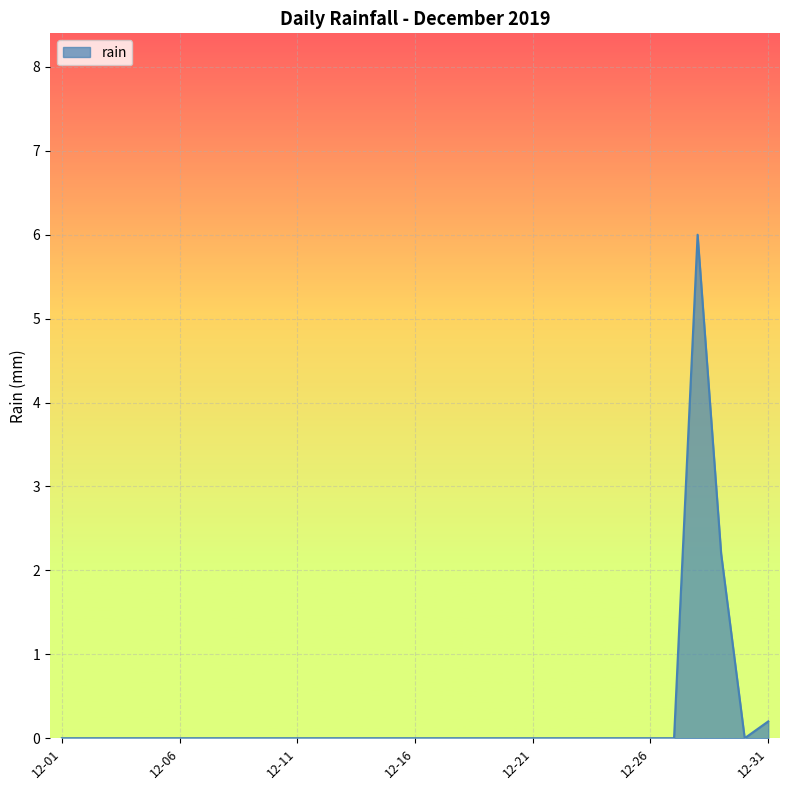

What is the maximum value shown in the chart?

6.0